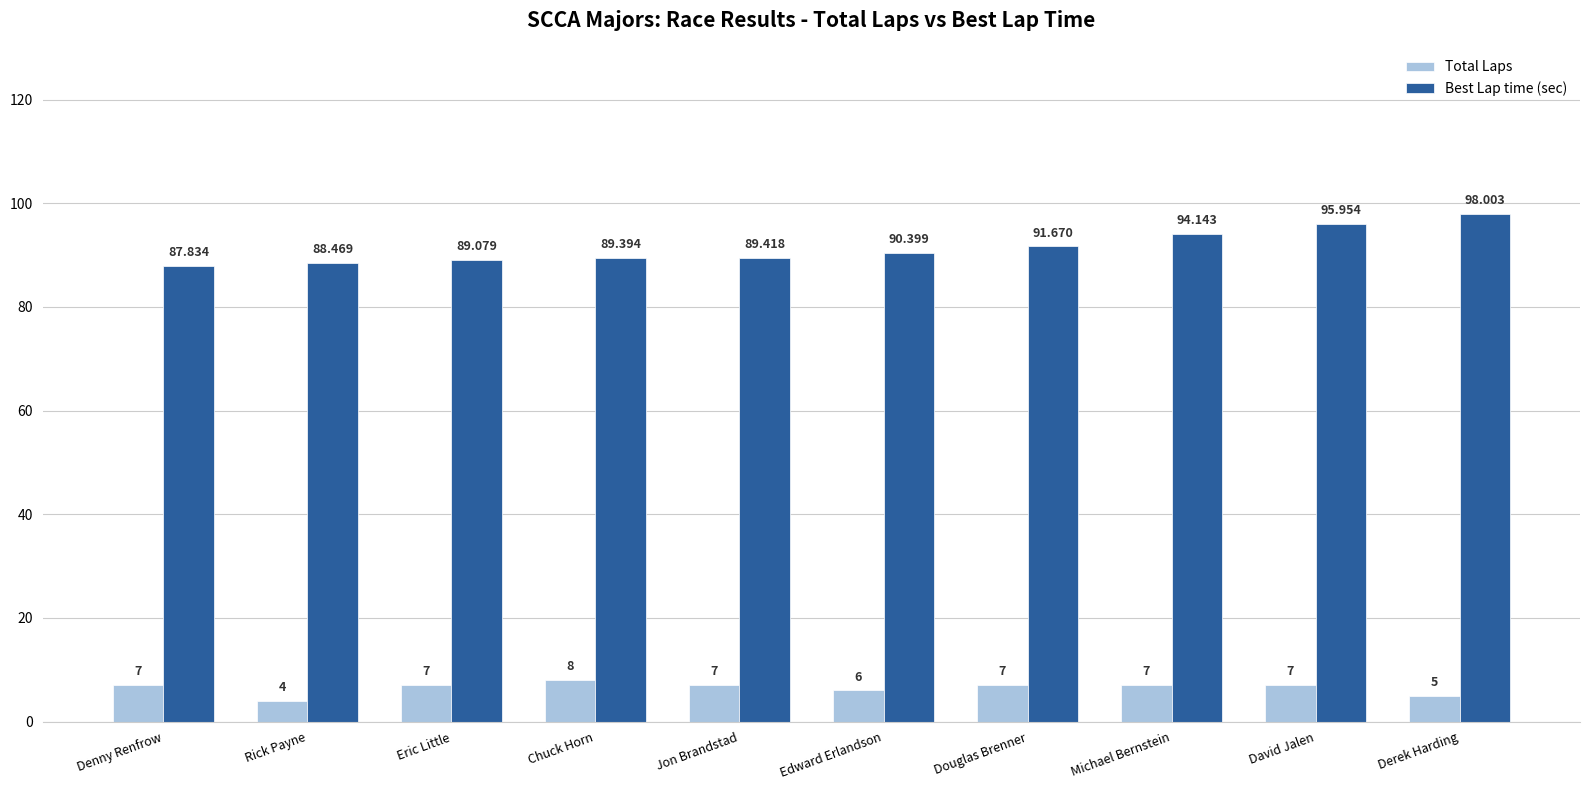

True or false: Best Lap time (sec) has a value of 90.4 at Edward Erlandson.

True